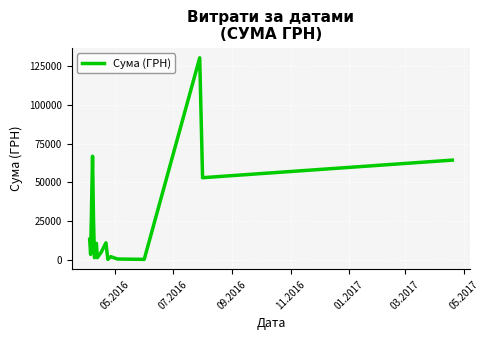

What is the maximum value shown in the chart?

130379.7